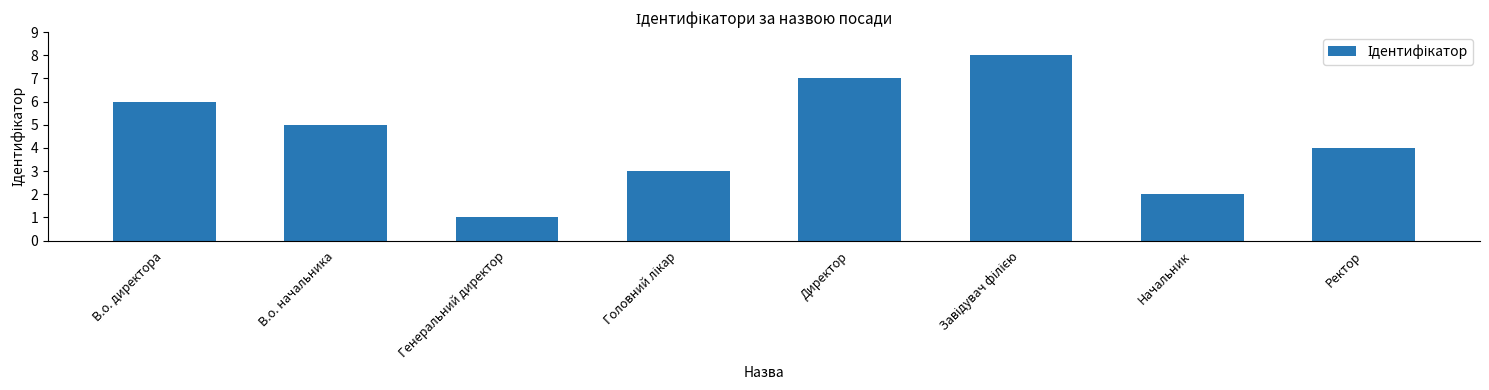

What is the change in value from В.о. директора to Ректор?

-2